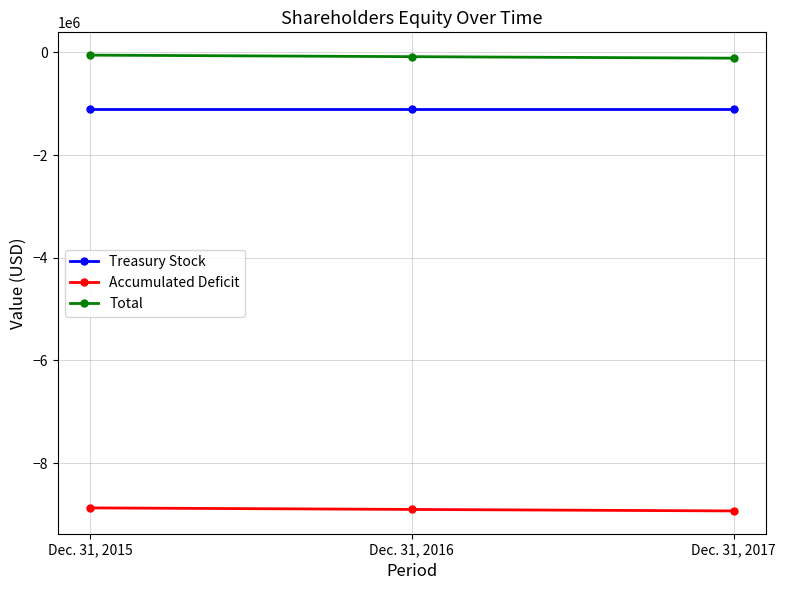

How many distinct data groups are displayed?

3